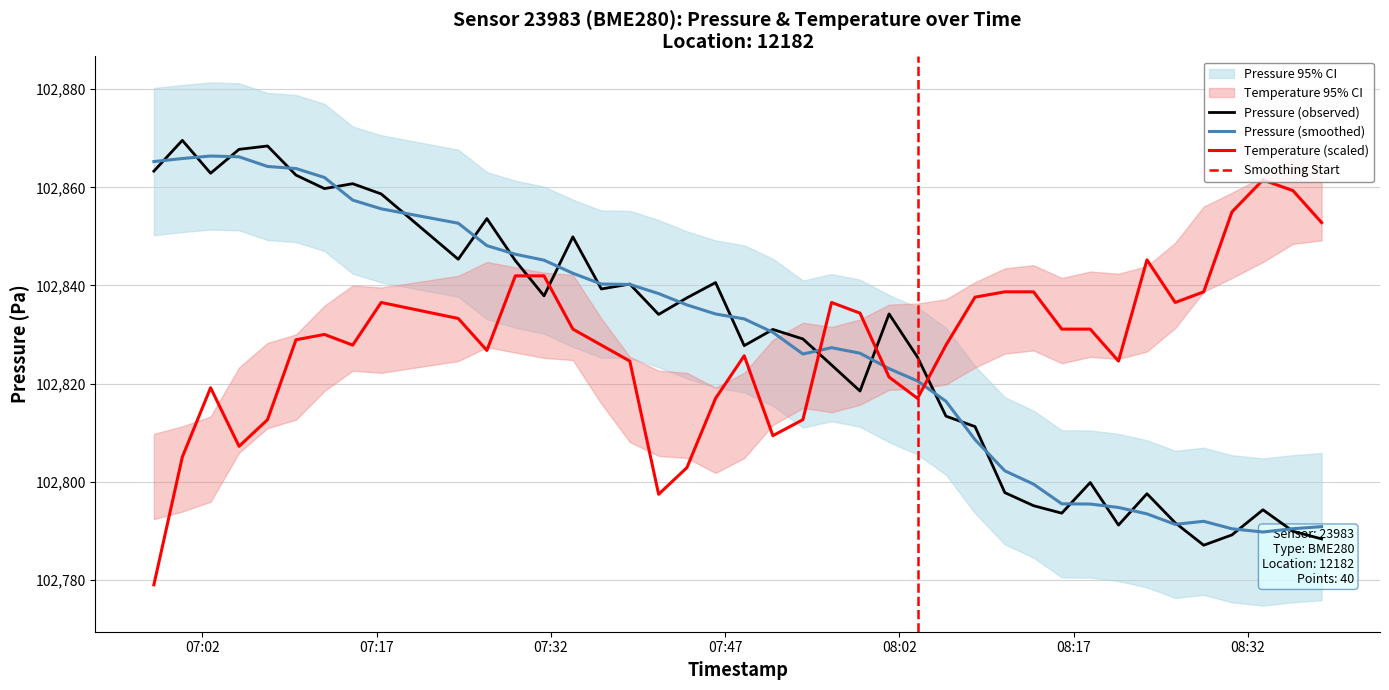

At which label does pressure first exceed 102834?

2023-01-25T06:57:50